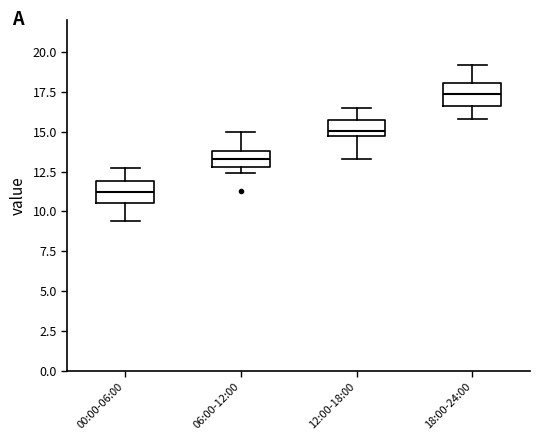

Where is the upper edge of the box for 00:00-06:00 on the y-axis? The values are not printed on the chart, so give them approximately, as read against the axis.

12.0